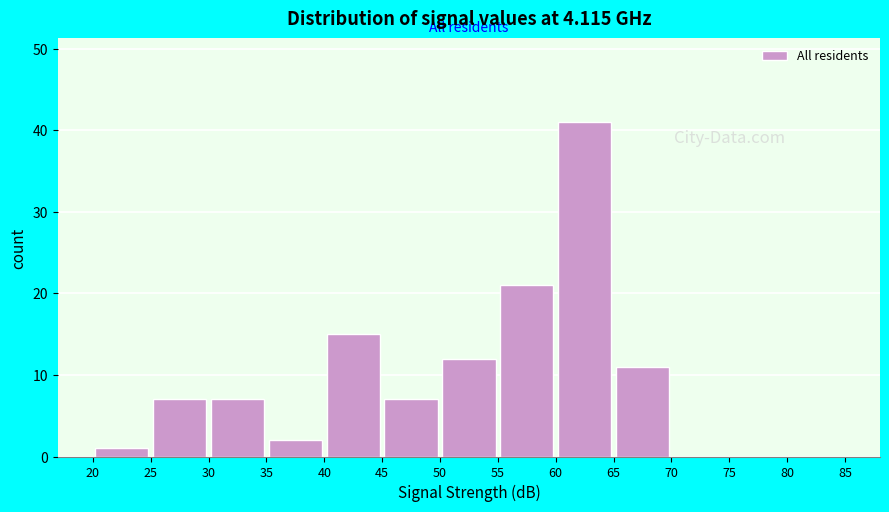

Over which range of the x-axis is the bar tallest?

60 to 65